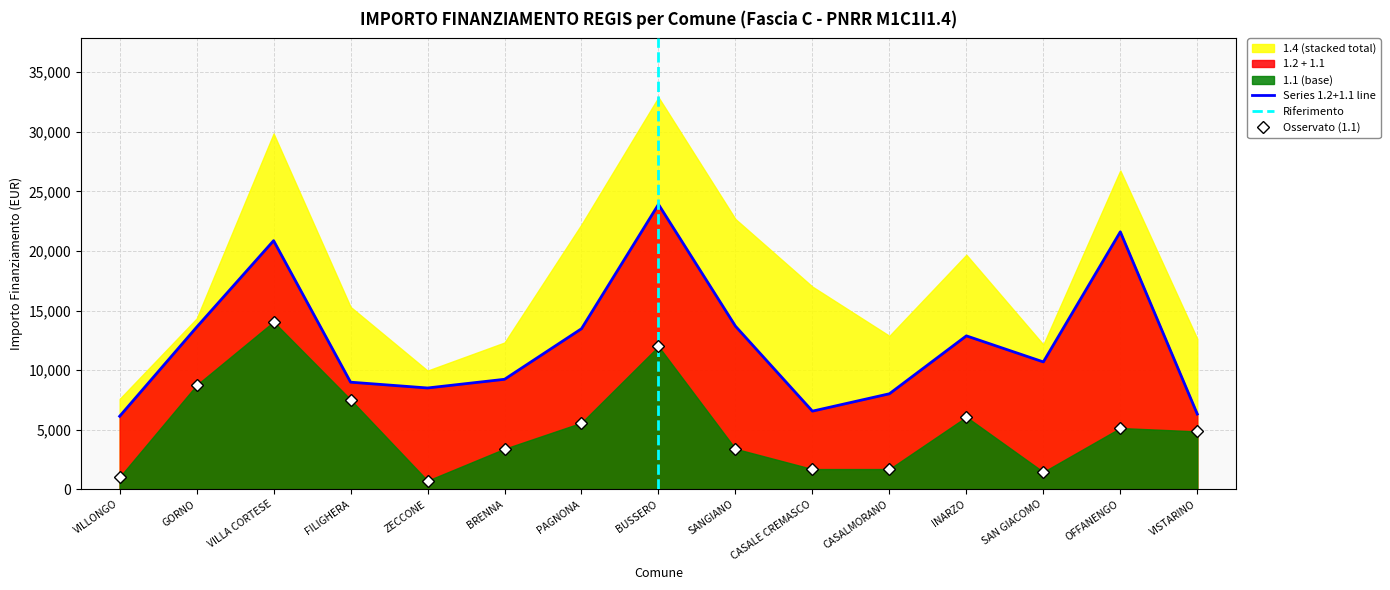

At which category is the sum across all series the highest?

BUSSERO